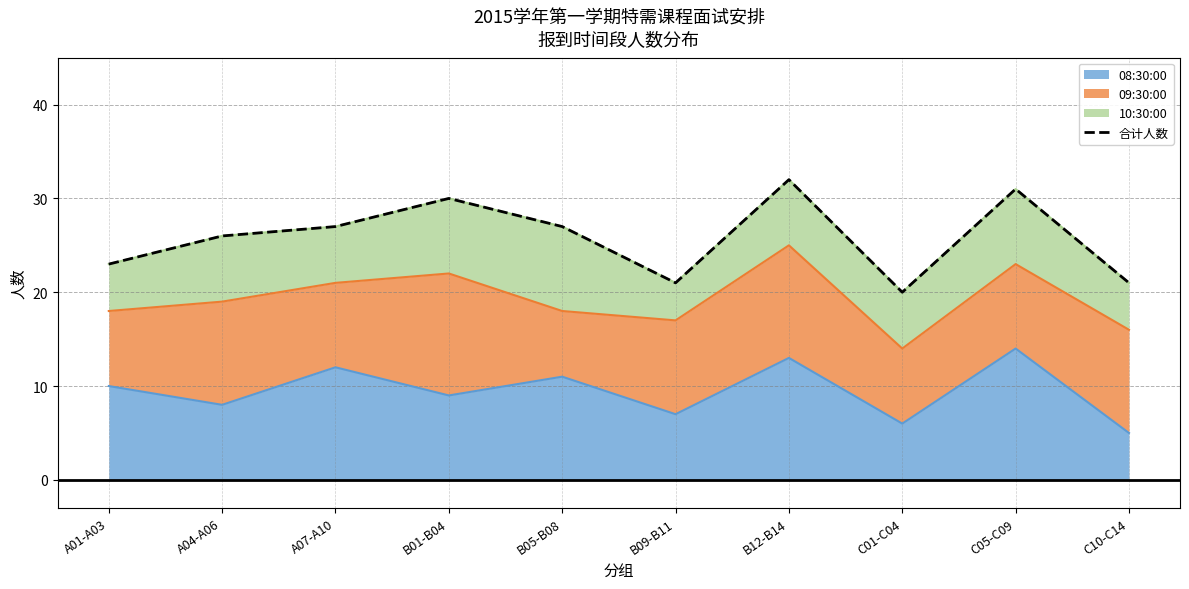

List the labels in order of value, smallest first.

C01-C04, B09-B11, C10-C14, A01-A03, A04-A06, A07-A10, B05-B08, B01-B04, C05-C09, B12-B14